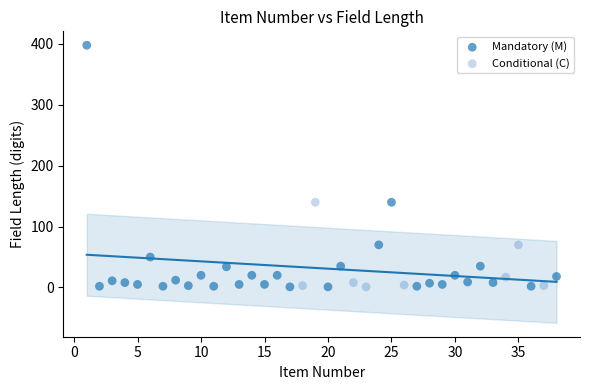

Which series has the largest Y range (max minus min)?

Mandatory (M)